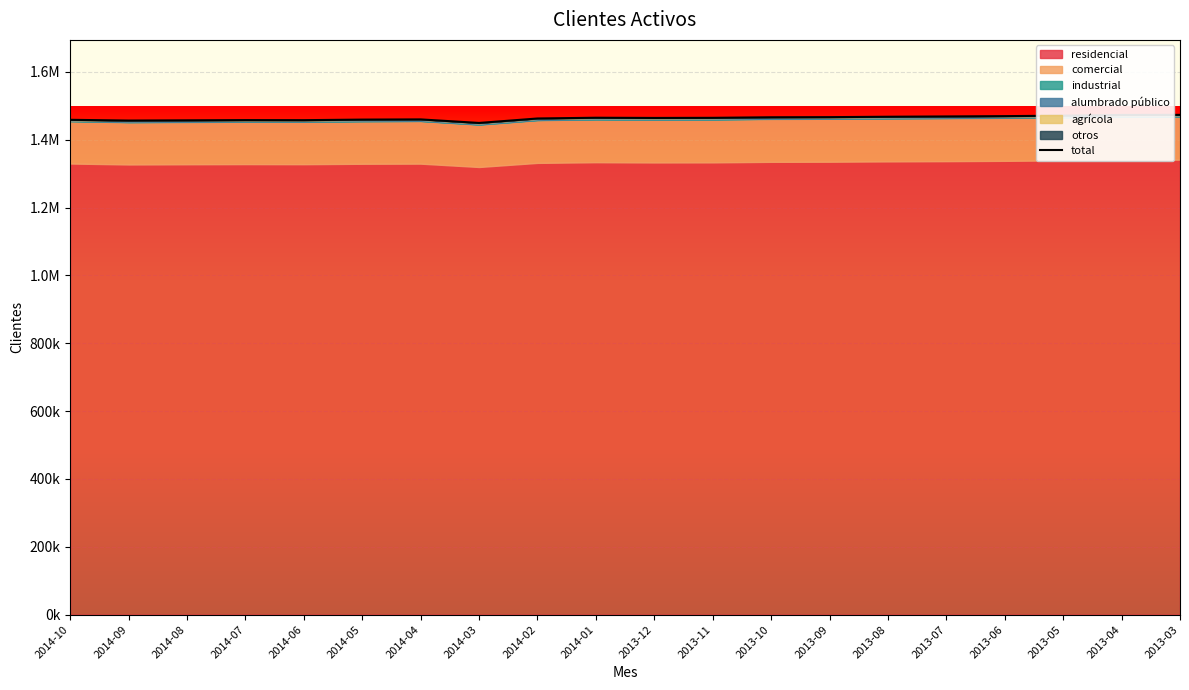

True or false: the data has more than 1 interior local peaks.

True